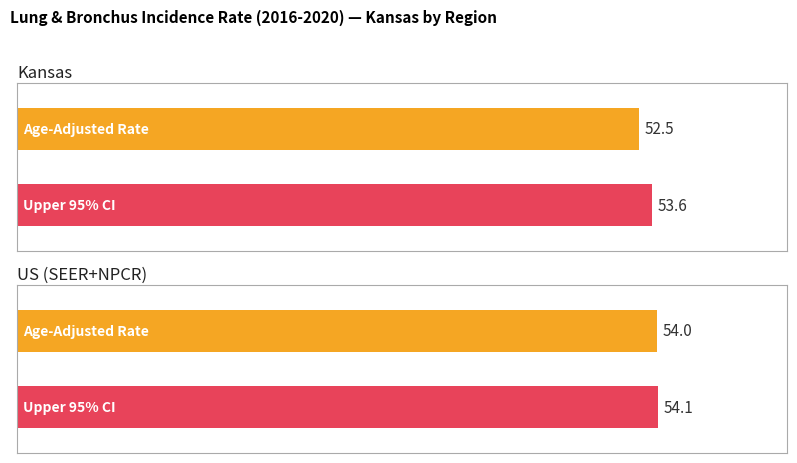

Which category has the lowest value across all series?

Kansas